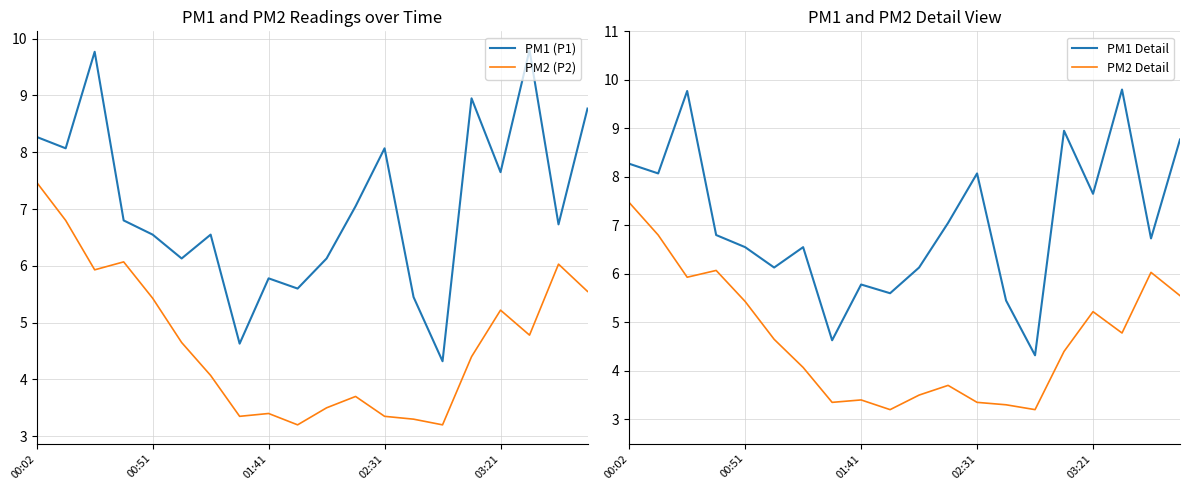

True or false: PM2 (P2) has a value of 5.4 at 00:51.

True